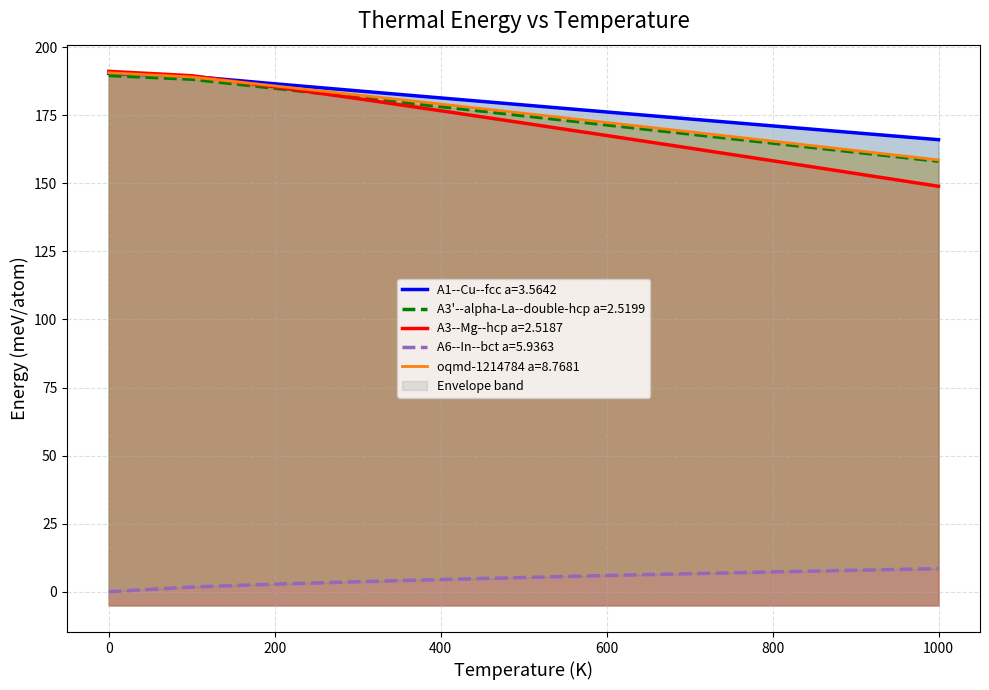

List the series in order of their peak value, lowest first.

A6--In--bct a=5.9363, A3'--alpha-La--double-hcp a=2.5199, A1--Cu--fcc a=3.5642, oqmd-1214784 a=8.7681, A3--Mg--hcp a=2.5187